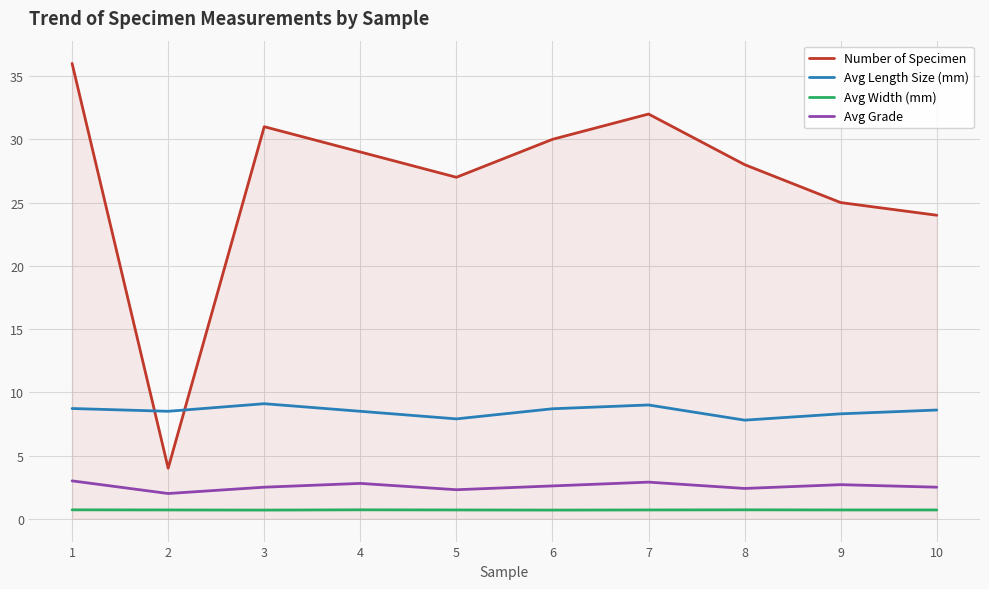

Between 4 and 7, which series saw the biggest shift?

Number of Specimen